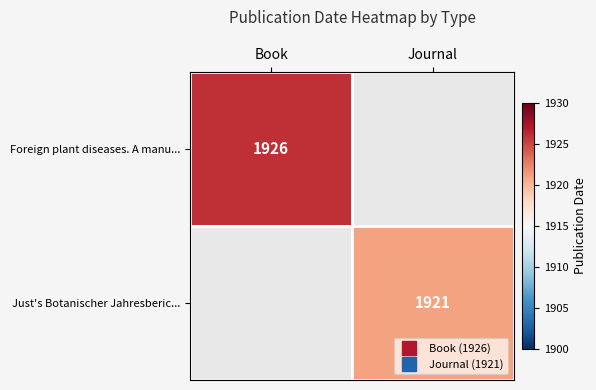

Is it true that Just's Botanischer Jahresberic... equals 3369 at Journal?

False